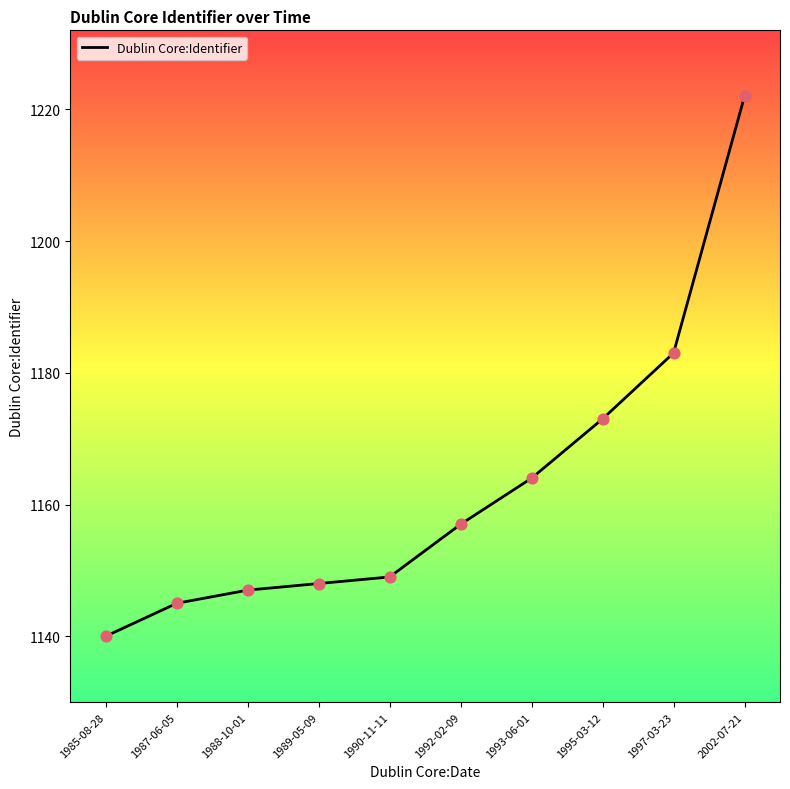

Which has a higher value, 1993-06-01 or 1985-08-28?

1993-06-01